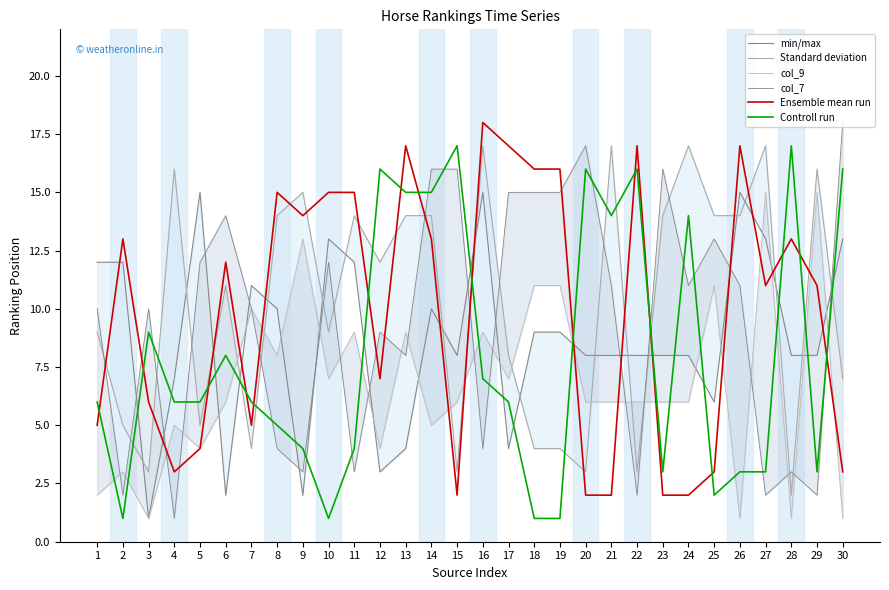

Does the chart display data point markers on the line(s)?

No